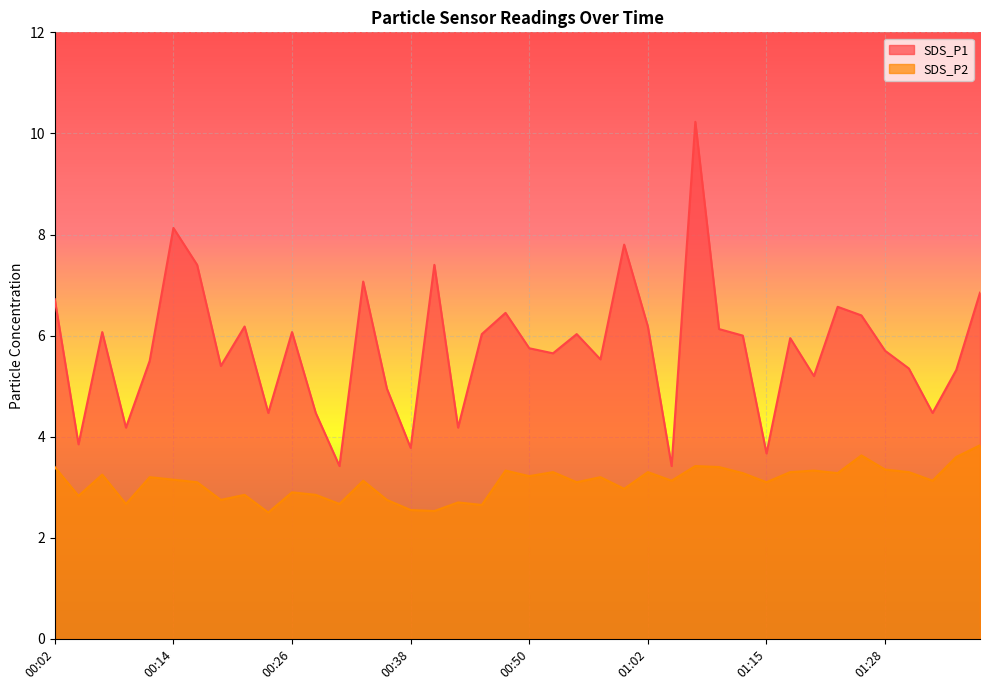

Where is the first local minimum for SDS_P2?

00:04